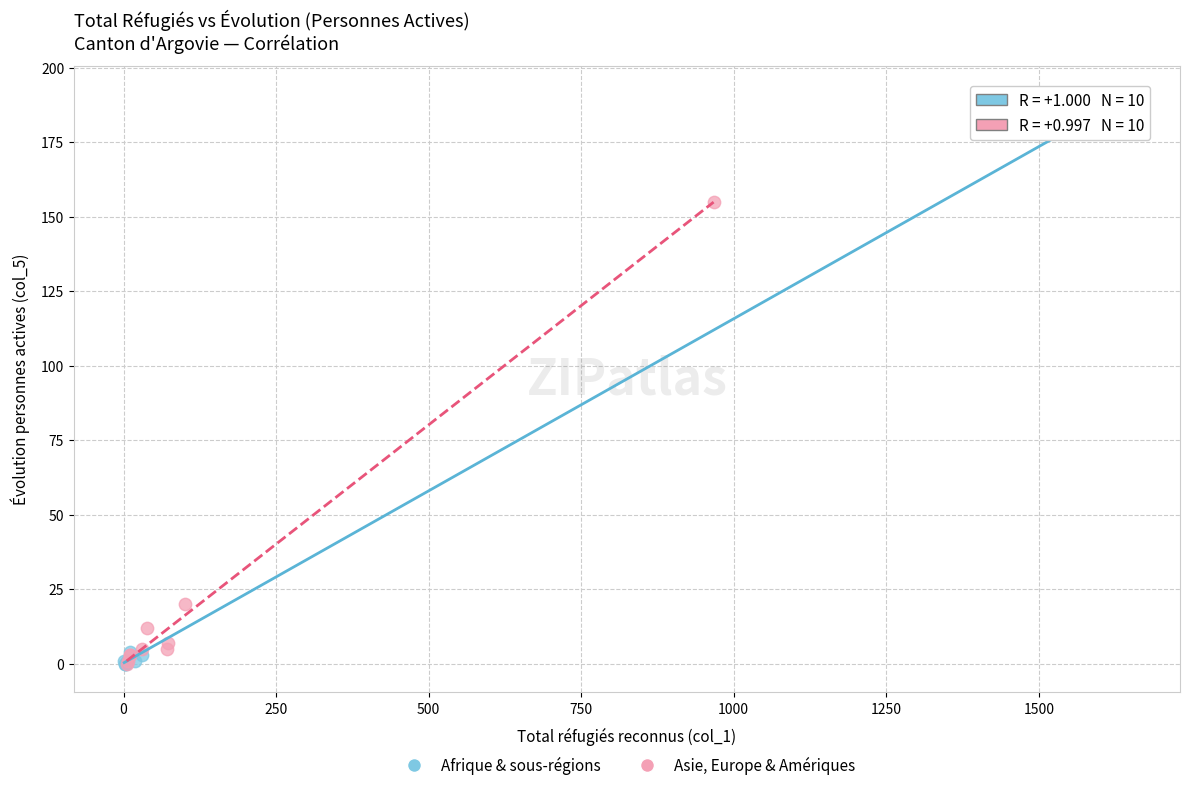

Which series has the widest spread of Y values?

Afrique & sous-régions